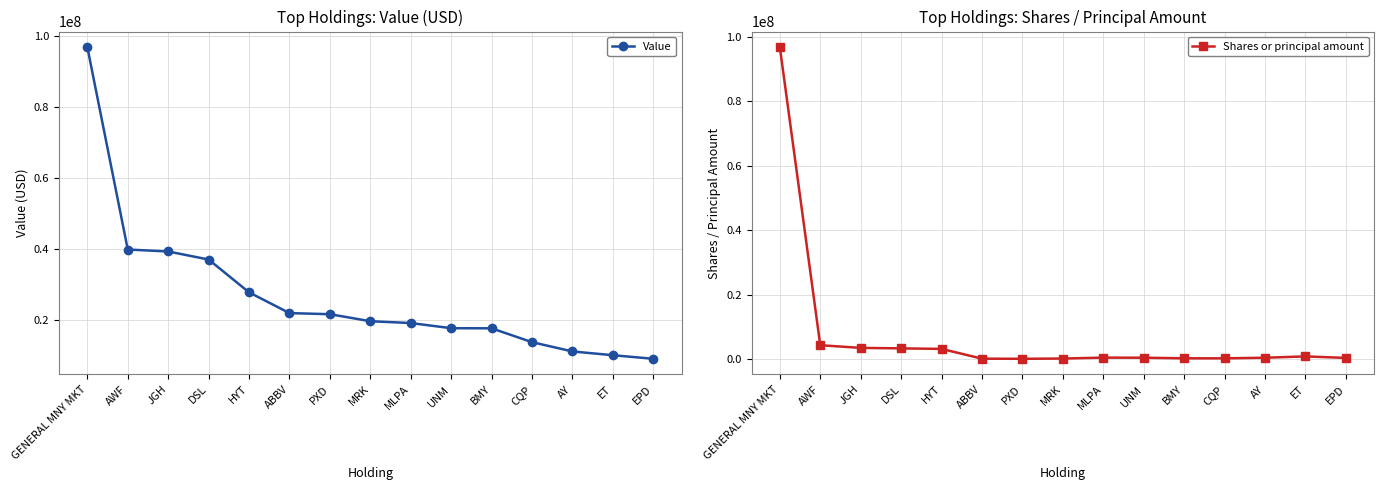

At CQP, list the series in order from smallest to largest.

Shares or principal amount, Value